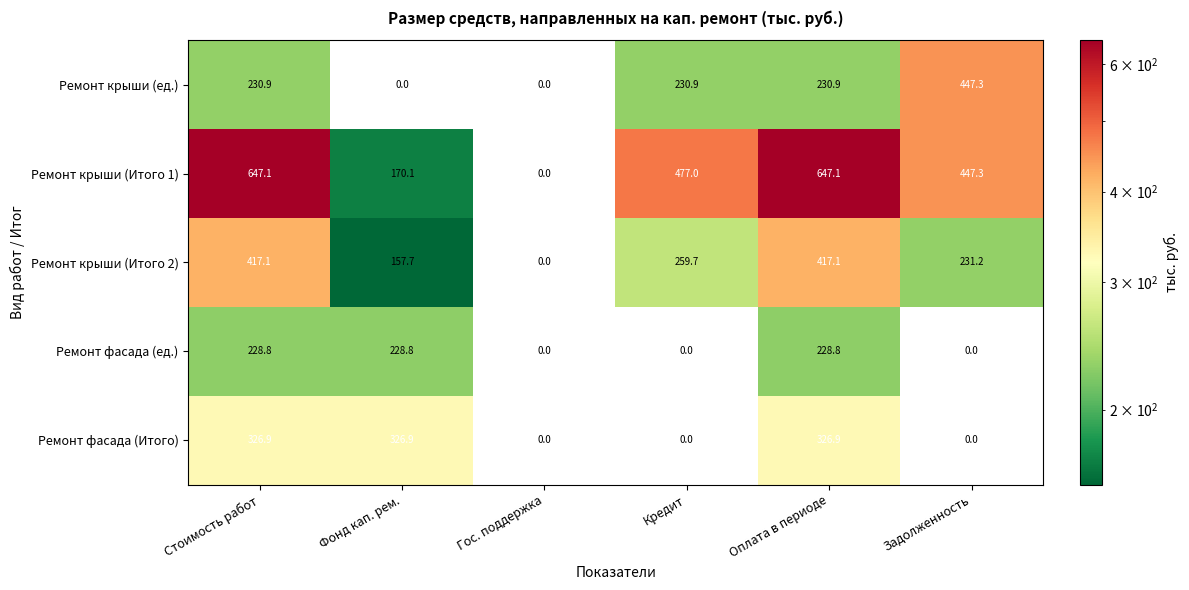

What value does the Ремонт крыши (Итого 2) series have at Стоимость работ?

417.1